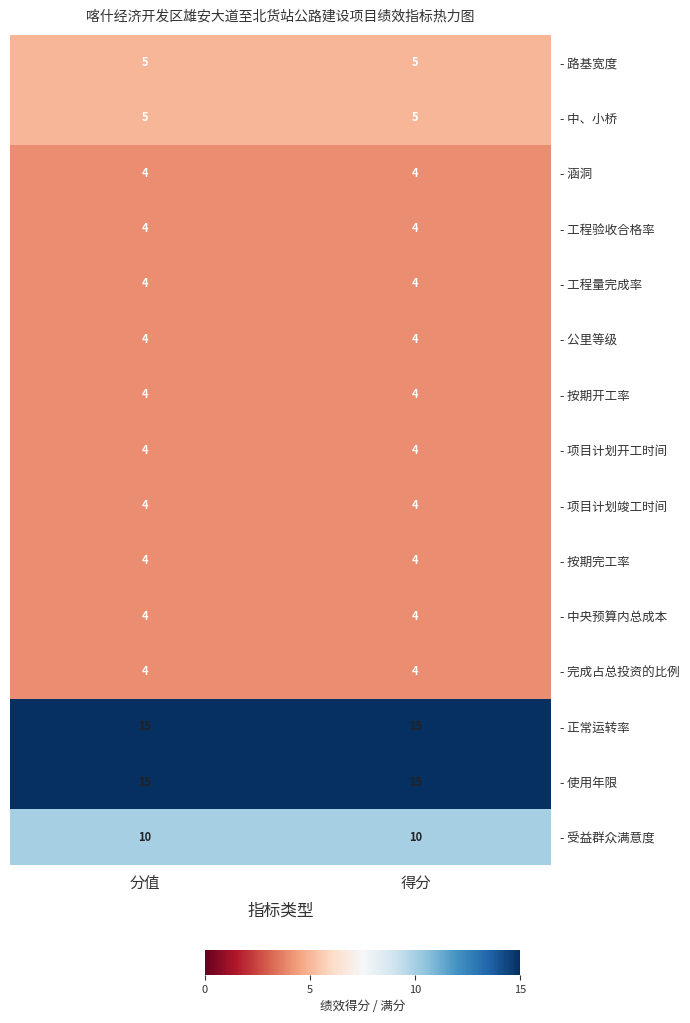

What is the total value across all series at 分值?

90